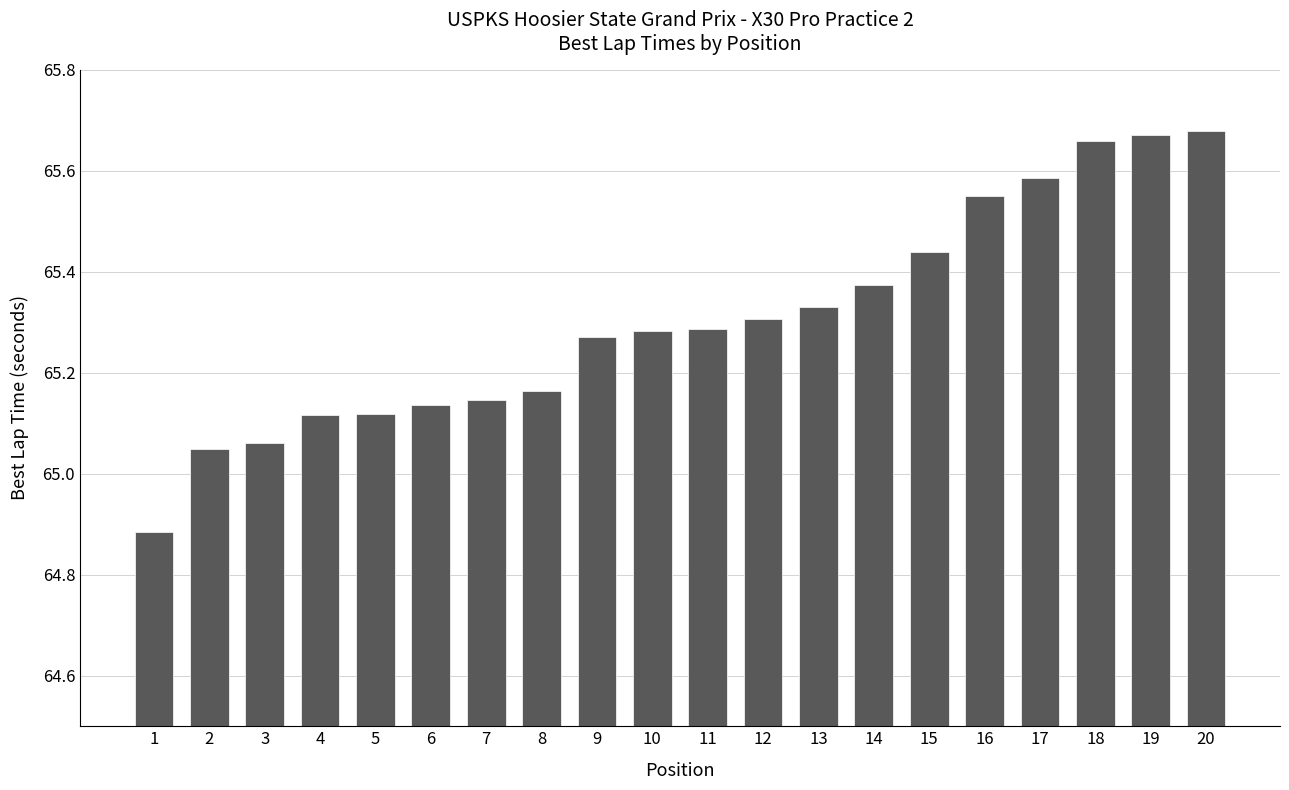

The chart shows a value of 43.2 at 3. True or false?

False